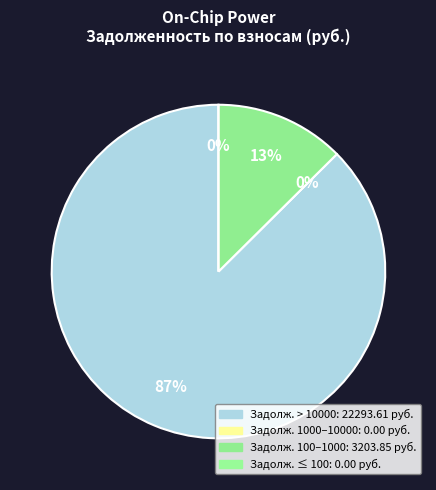

Does 1/2 represent more than half of the total?

Yes